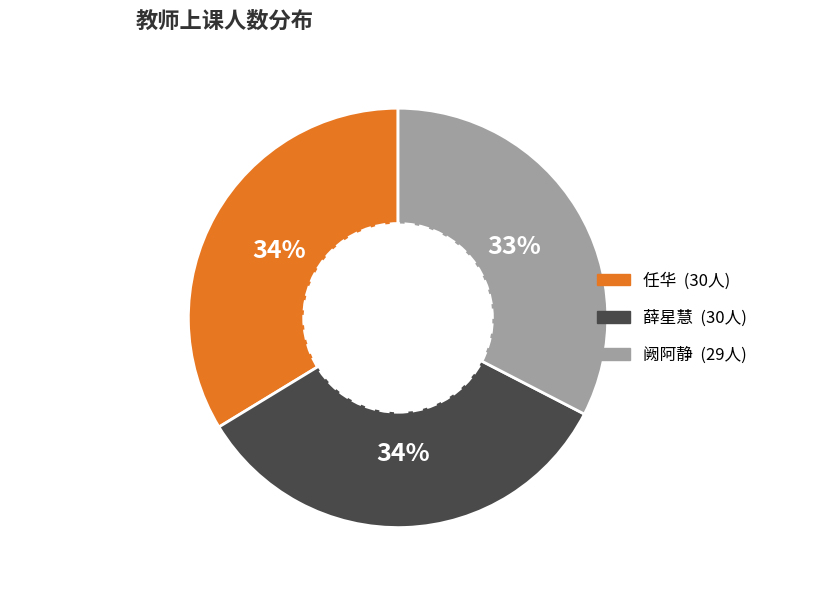

Is the sum of 薛星慧 and 阙阿静 greater than half?

Yes